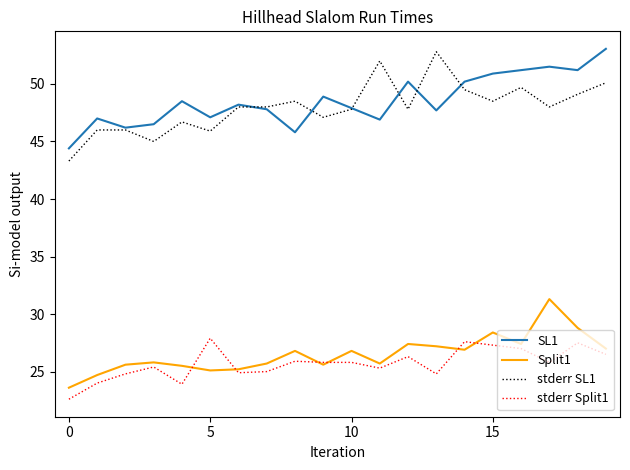

How many interior local peaks does the Split1 series have?

6